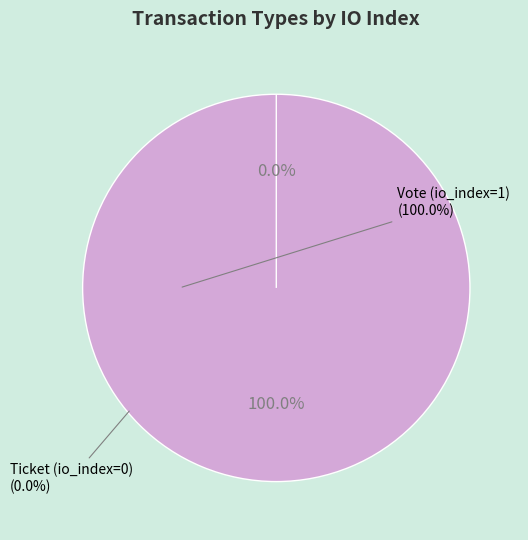

What is the smallest slice in the pie chart?

Ticket (io_index=0)